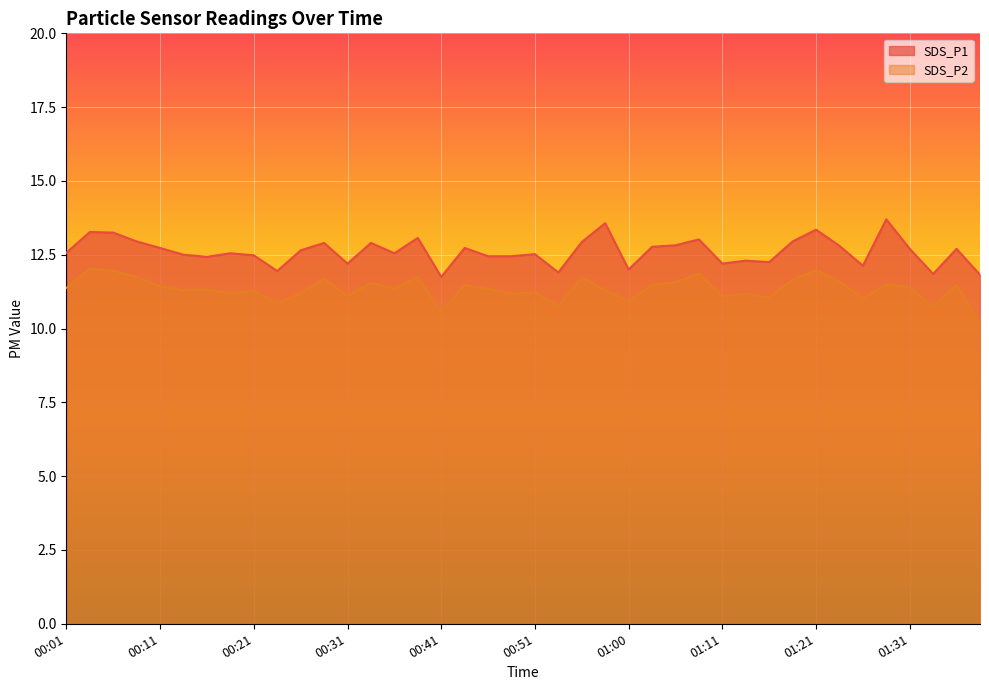

List the series in order of their overall mean, lowest first.

SDS_P2, SDS_P1